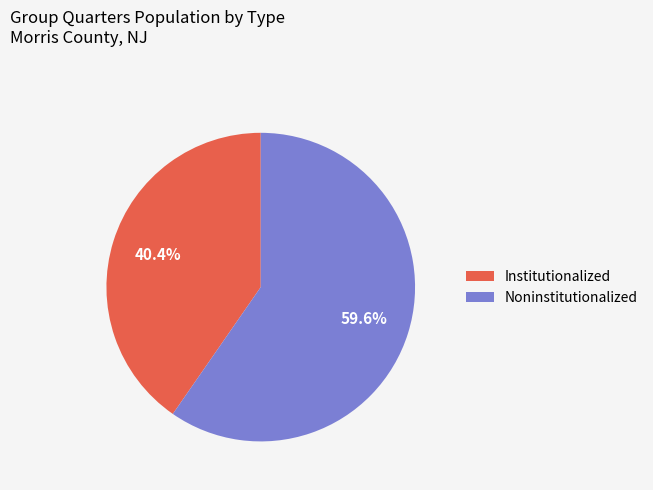

Which category has the biggest portion of the pie?

Noninstitutionalized